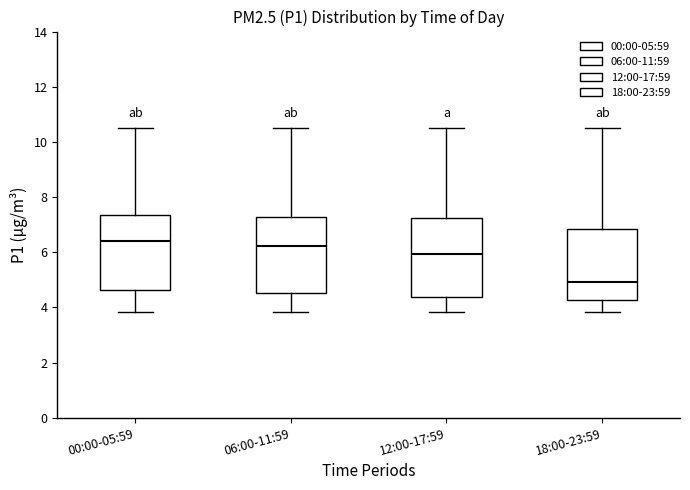

Reading left to right, transcribe this box plot: for each box, give where its median line is, the range the box spans, and where its two whiskers end, as read against the y-axis. The values are not printed on the chart, so give them approximately, as read against the axis.

00:00-05:59: median 6.4, box 4.6 to 7.4, whiskers 3.8 to 10.6
06:00-11:59: median 6.2, box 4.6 to 7.2, whiskers 3.8 to 10.6
12:00-17:59: median 6.0, box 4.4 to 7.2, whiskers 3.8 to 10.6
18:00-23:59: median 5.0, box 4.2 to 6.8, whiskers 3.8 to 10.6